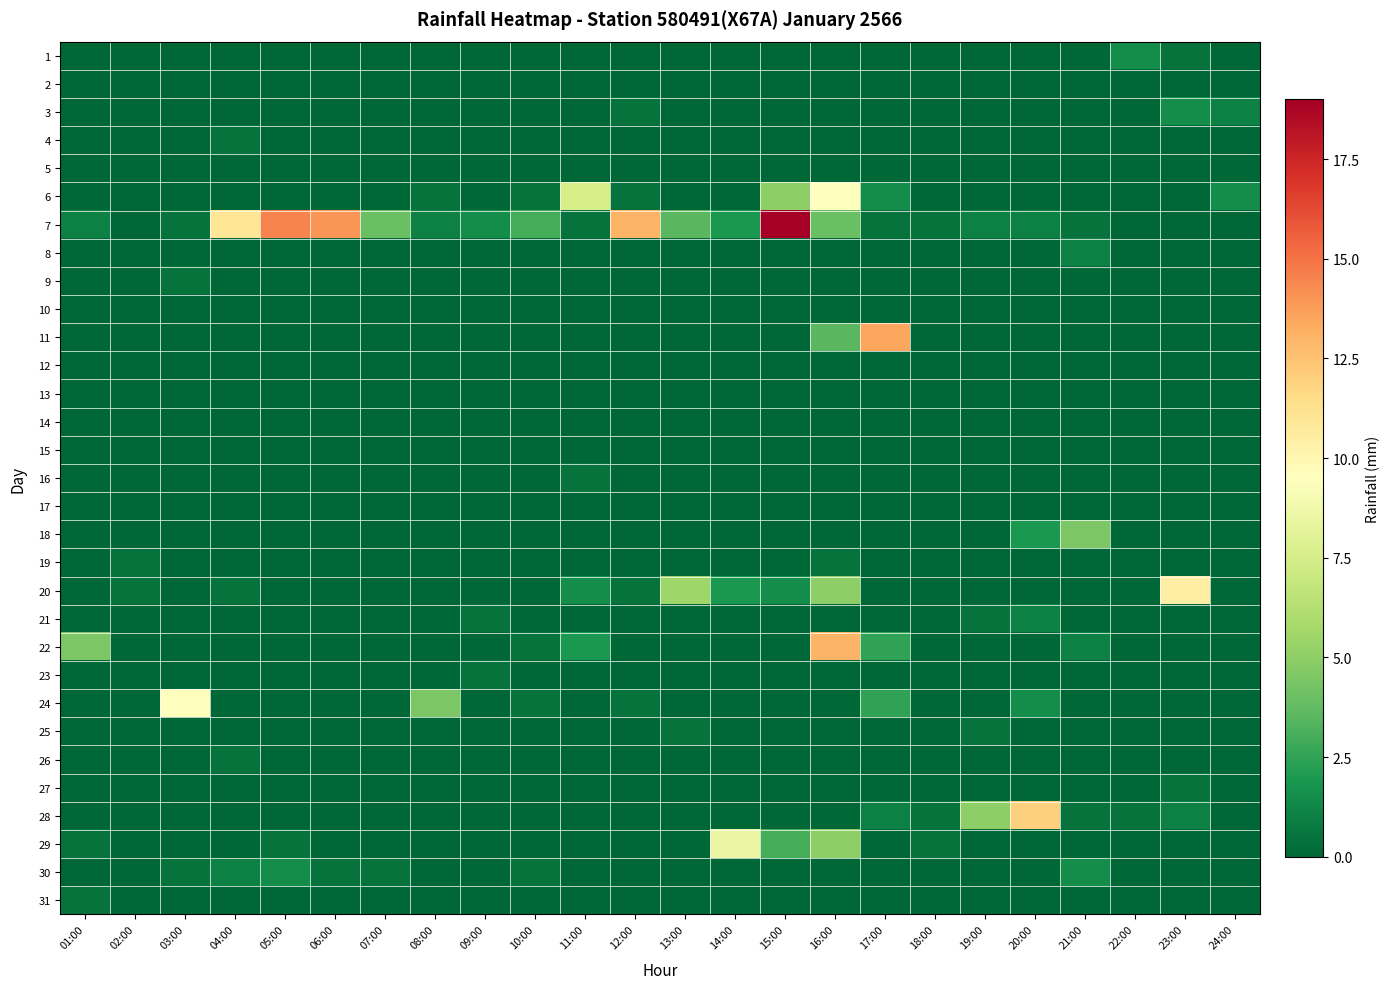

What is the difference between the highest and lowest values at 23:00?

10.5